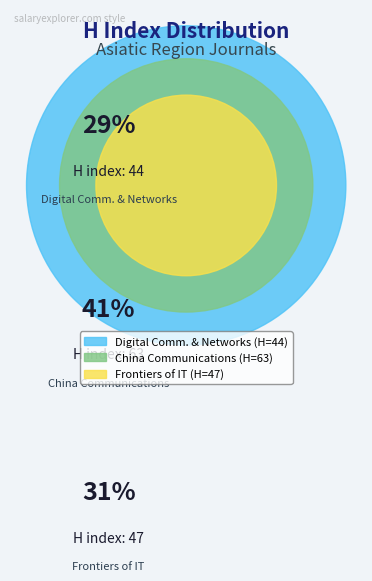

To the nearest percent, what is the average slice percentage?

33%